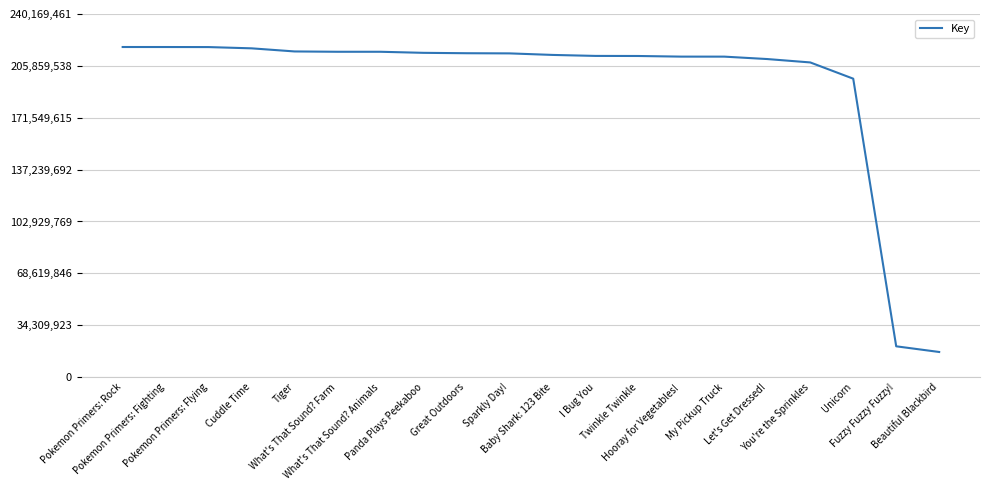

What is the smallest value displayed?

16621485